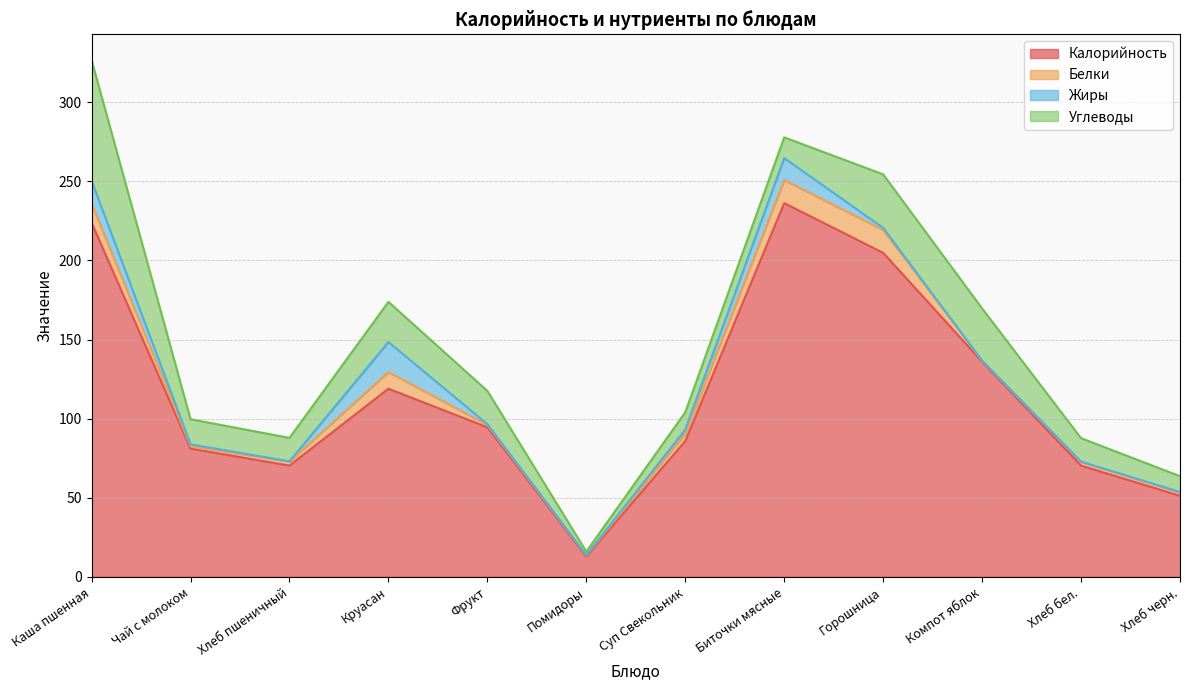

What is the label of the 8th point from the right?

Фрукт